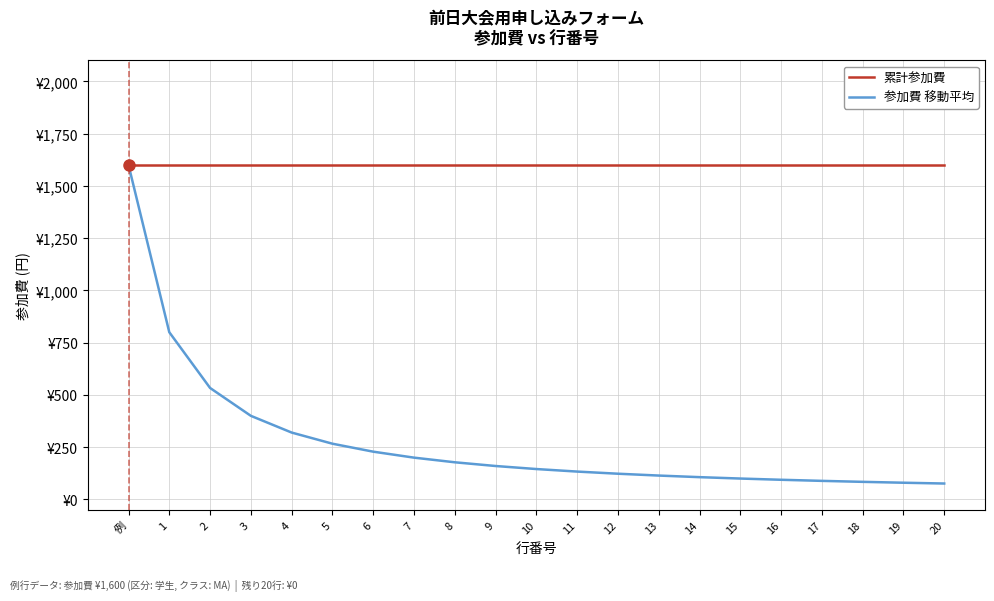

List the labels in order of 累計参加費 value, largest first.

例, 1, 2, 3, 4, 5, 6, 7, 8, 9, 10, 11, 12, 13, 14, 15, 16, 17, 18, 19, 20